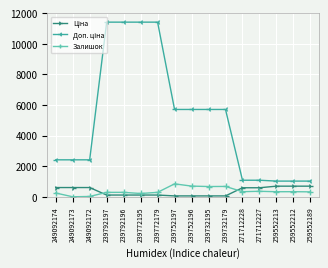

What is the value of the Залишок point at the 11th from the left?

676.0